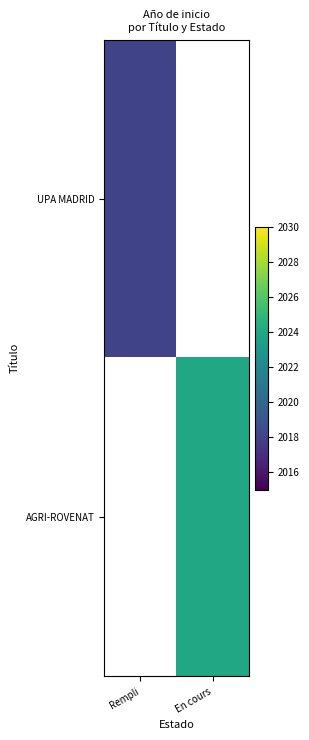

Count the number of categories in the chart.

2